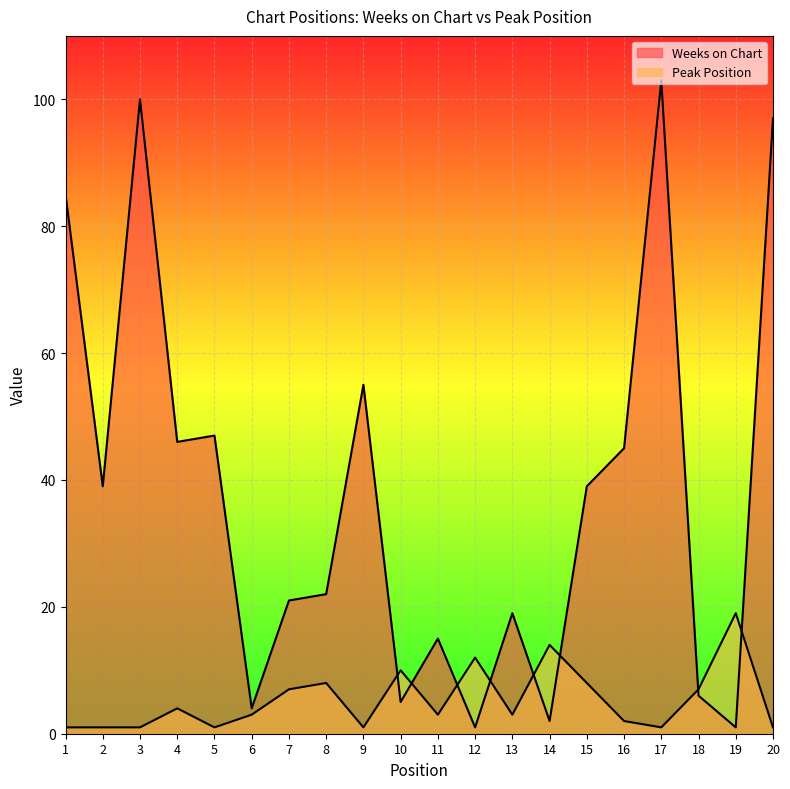

What is the value of the Weeks on Chart point at the 15th from the left?

39